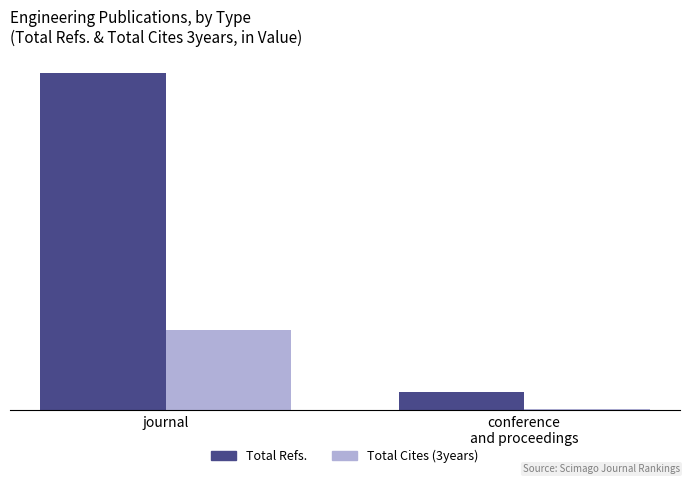

Is the value of Total Cites (3years) at journal greater than the value of Total Refs. at journal?

No